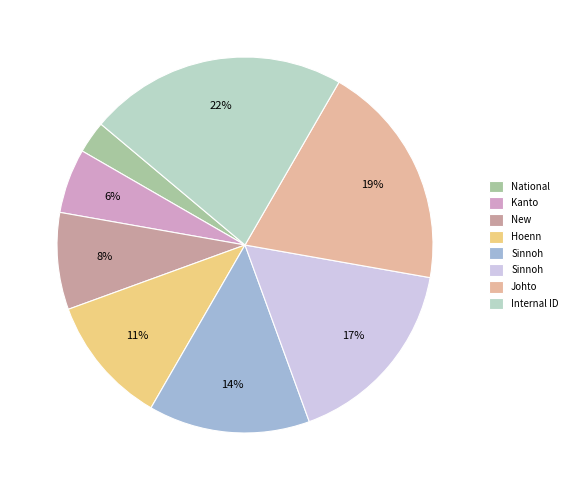

Count the number of slices in the pie.

8